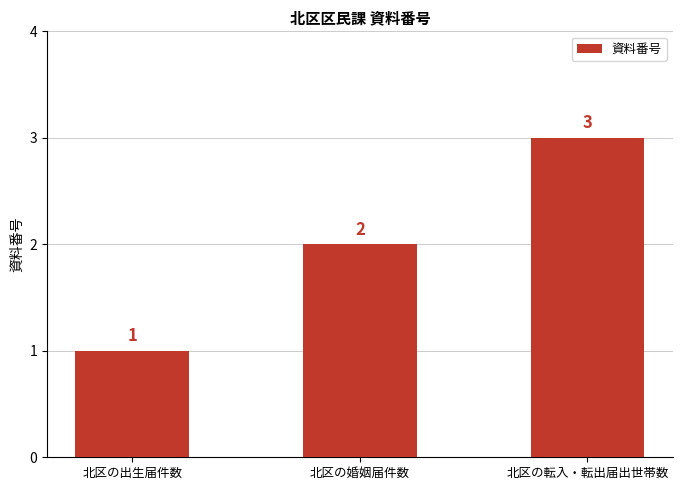

Reading left to right, extract all data points from this chart.

北区の出生届件数=1	北区の婚姻届件数=2	北区の転入・転出届出世帯数=3